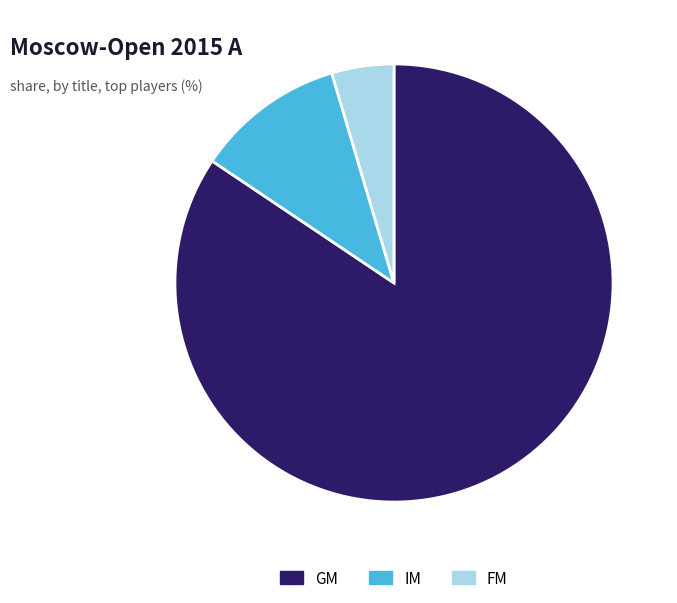

What is the smallest slice in the pie chart?

FM